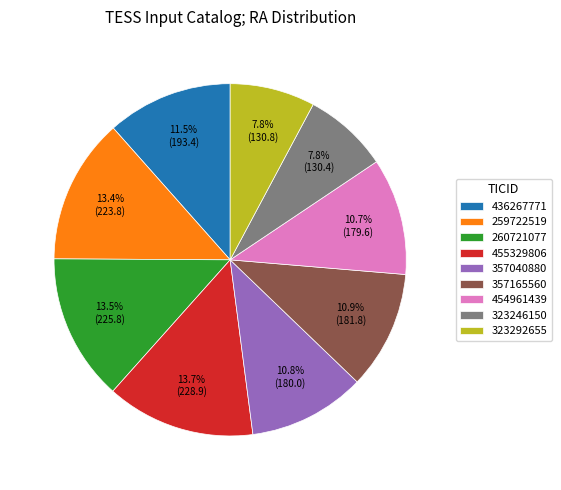

How many segments does this pie chart have?

9